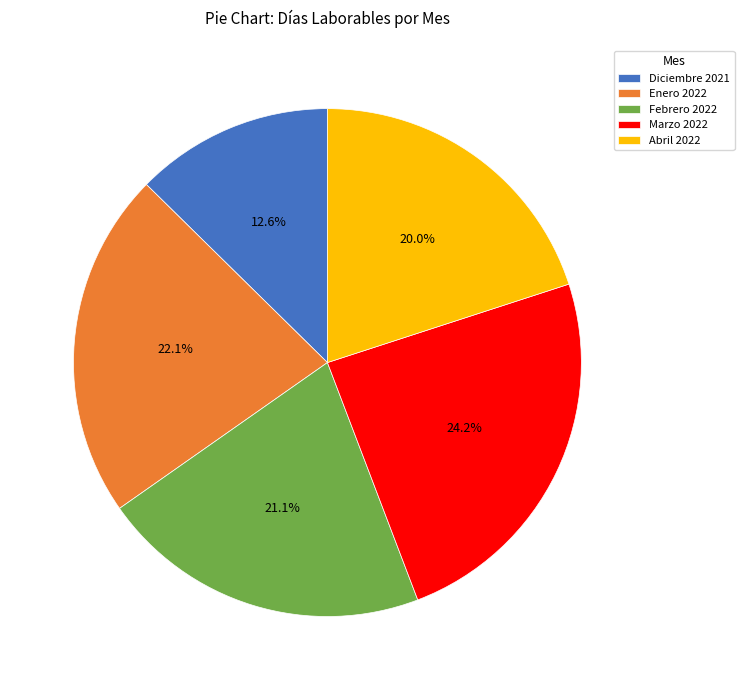

What percentage is the Enero 2022 slice, to the nearest percent?

22%